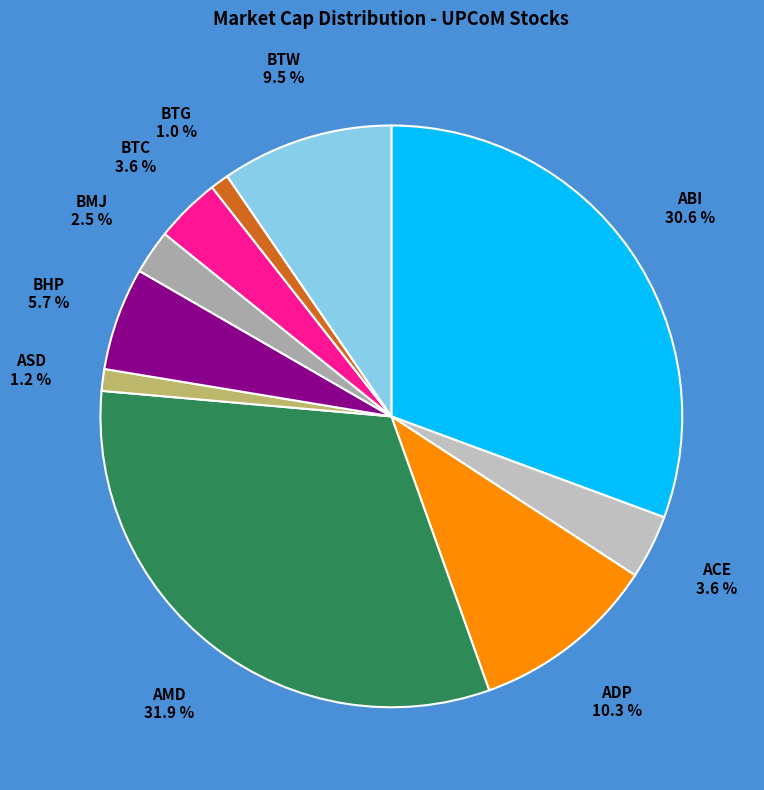

What is the largest slice in the pie chart?

AMD